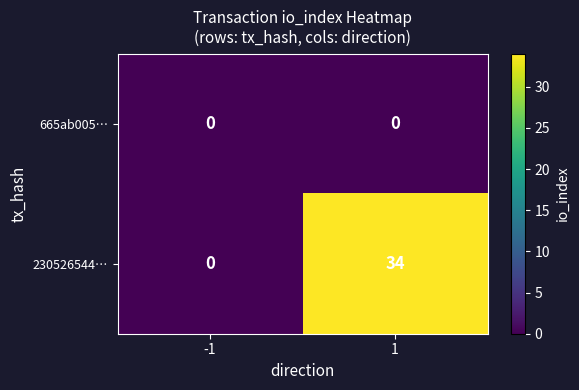

List the series in order of their overall mean, lowest first.

665ab005…, 230526544…